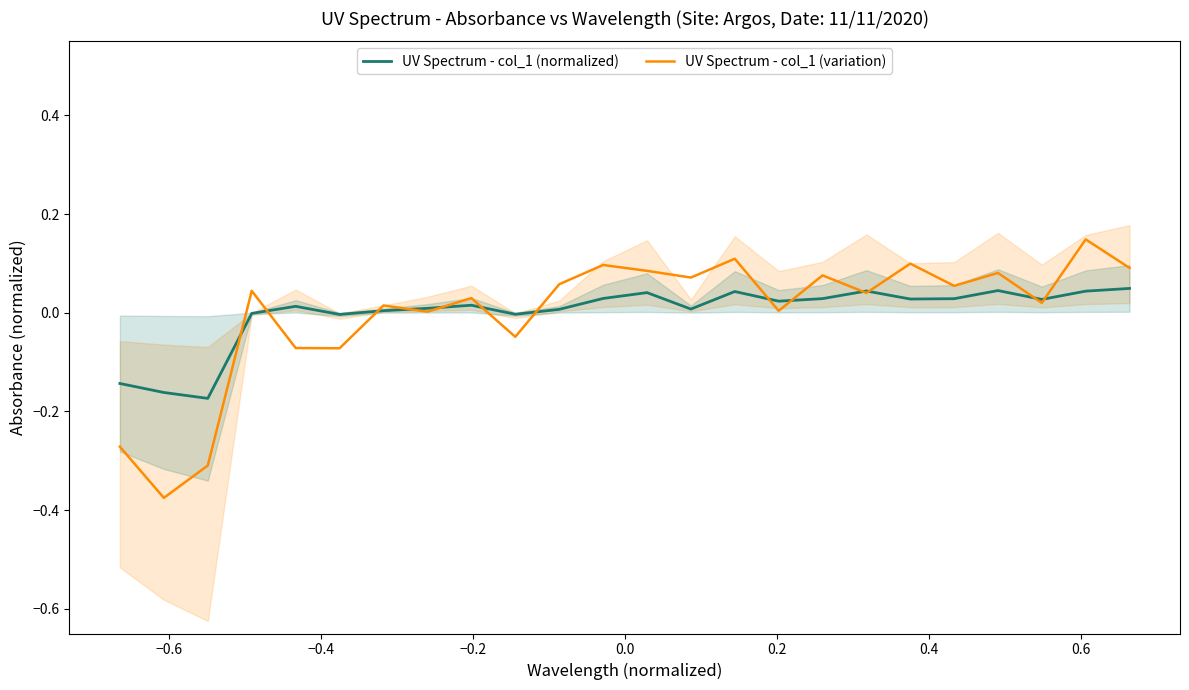

At how many categories does at least one series exceed 0?

19